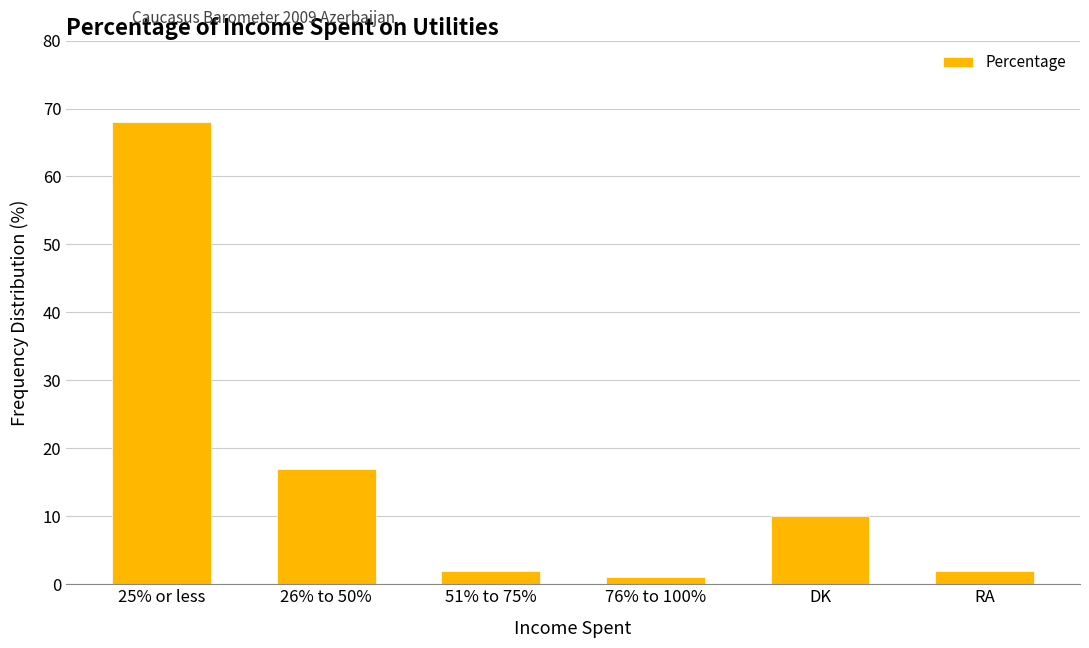

At which label does the data first exceed 10?

25% or less